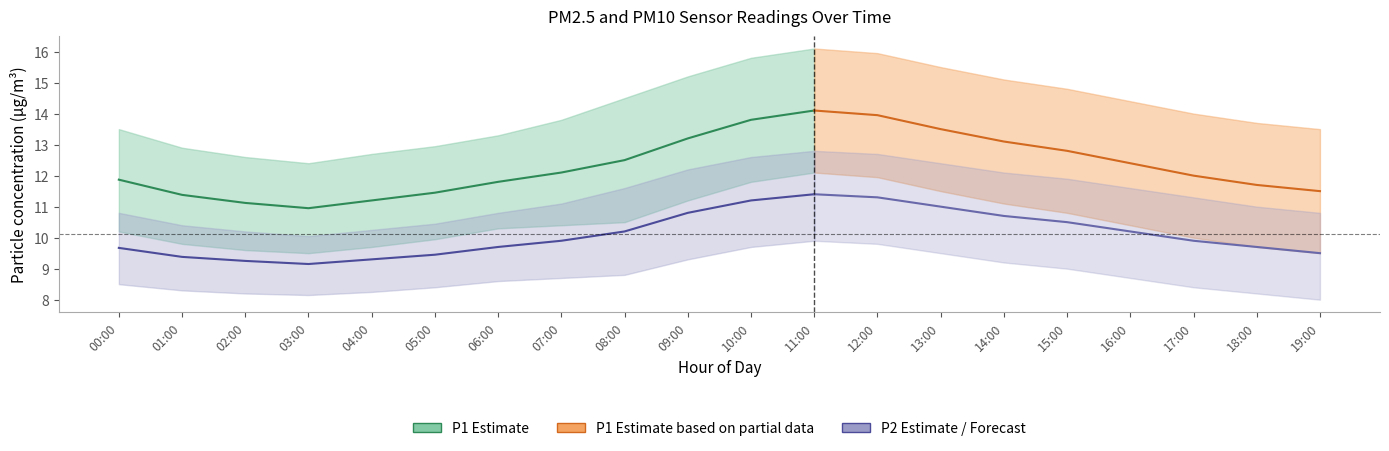

Is the value of P1_upper at 07:00 greater than the value of P2_lower at 19:00?

Yes